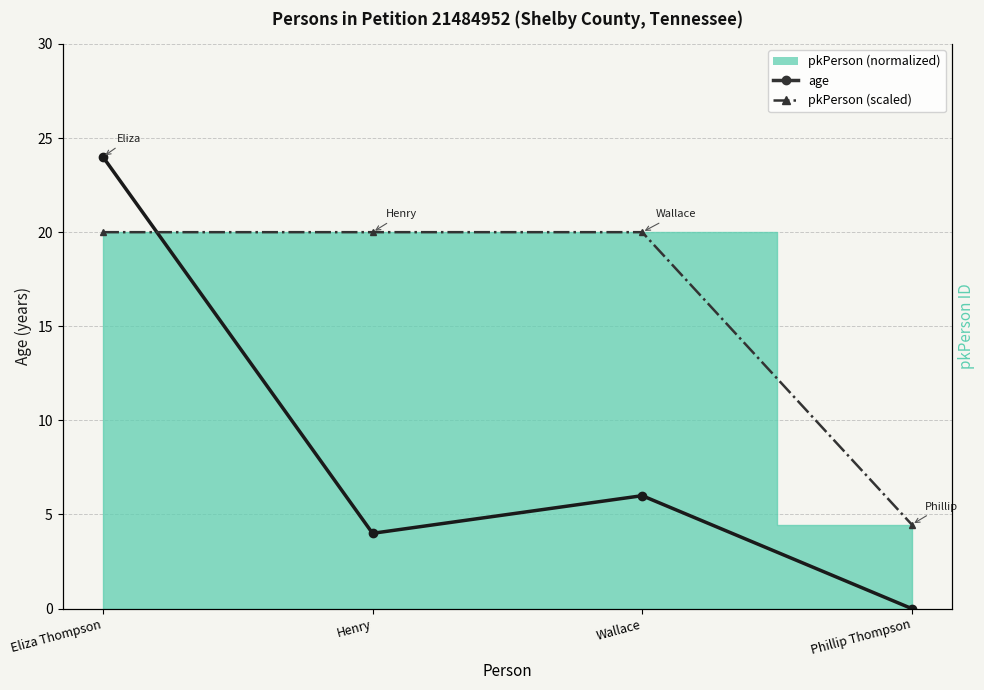

The value of pkPerson (scaled) at Henry is 12.9. True or false?

False